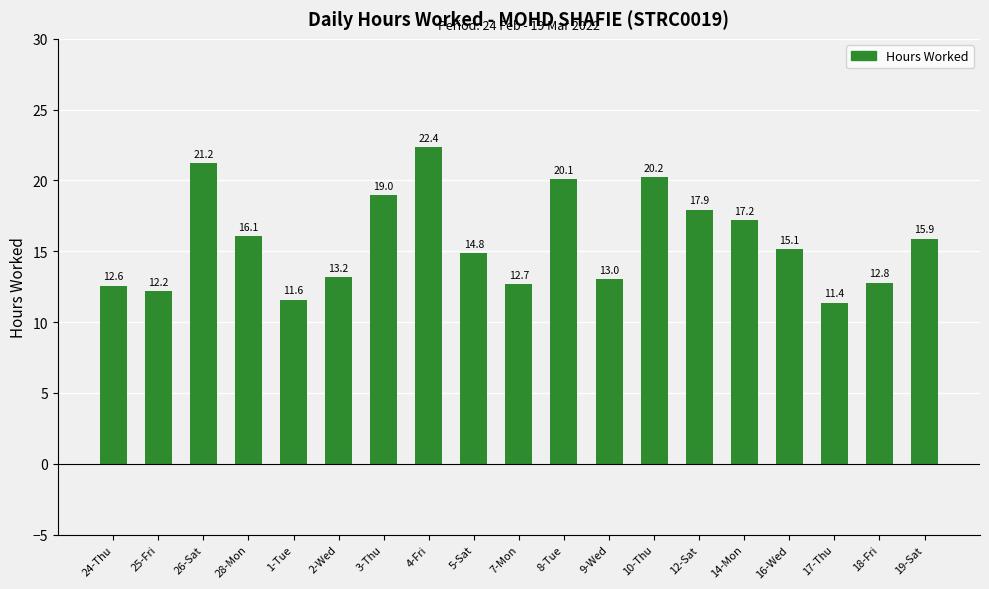

At which label does the data first exceed 15?

26-Sat